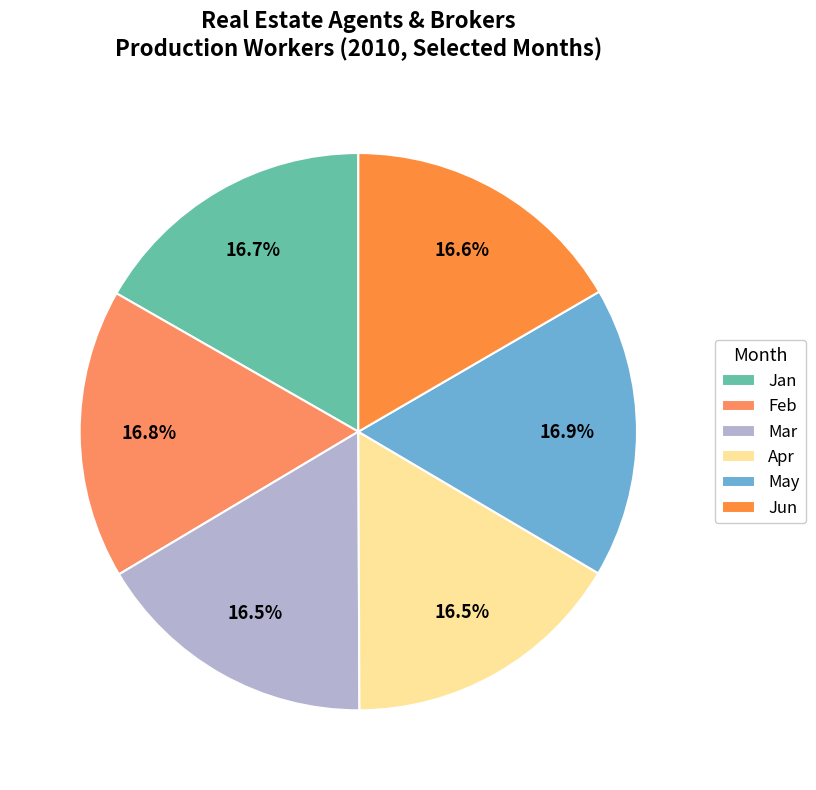

Which slice is the largest?

May